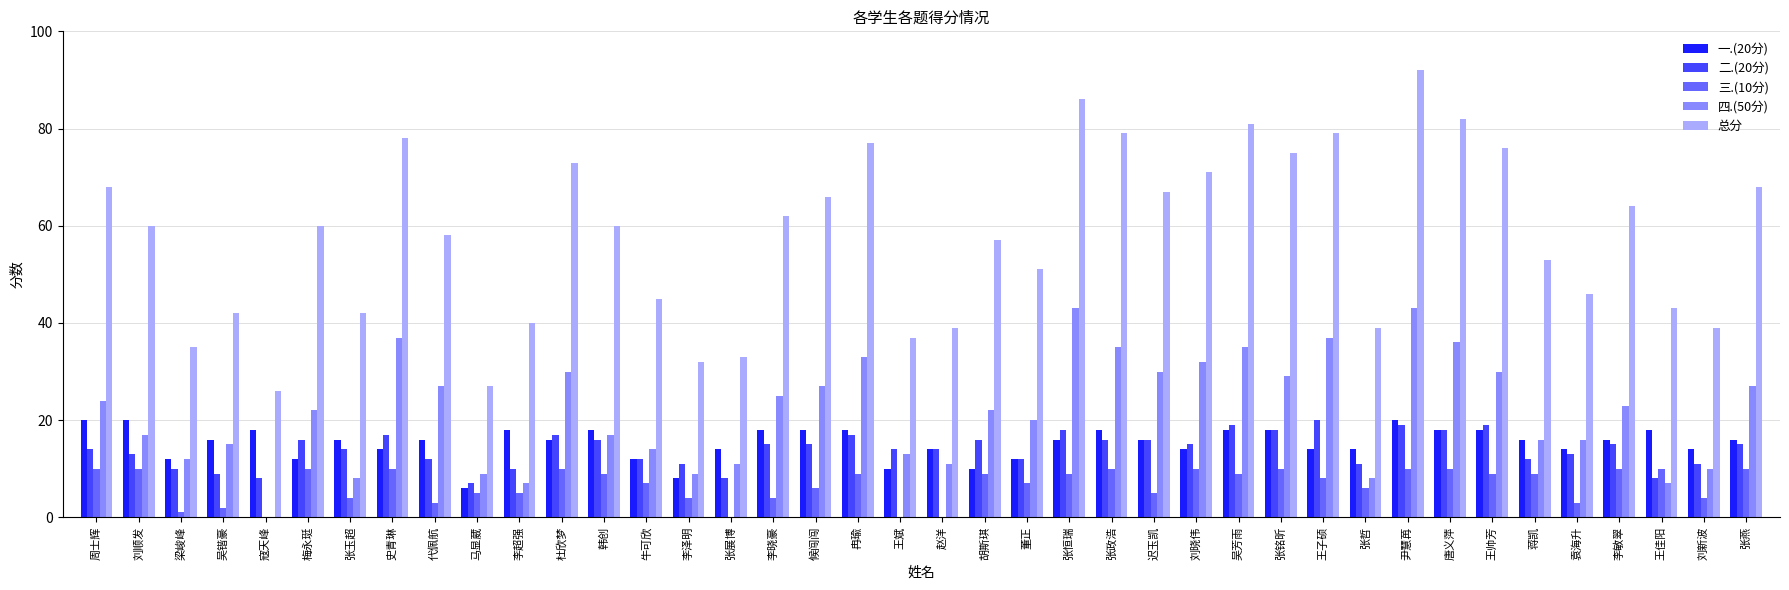

How many values in 四.(50分) are above zero?

39